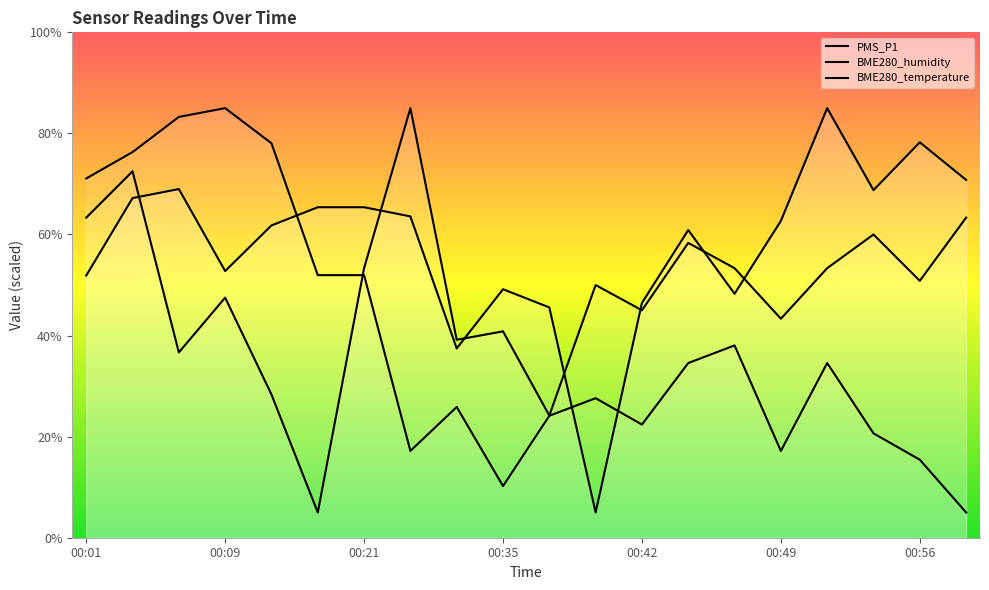

How many lines are shown in the chart?

3